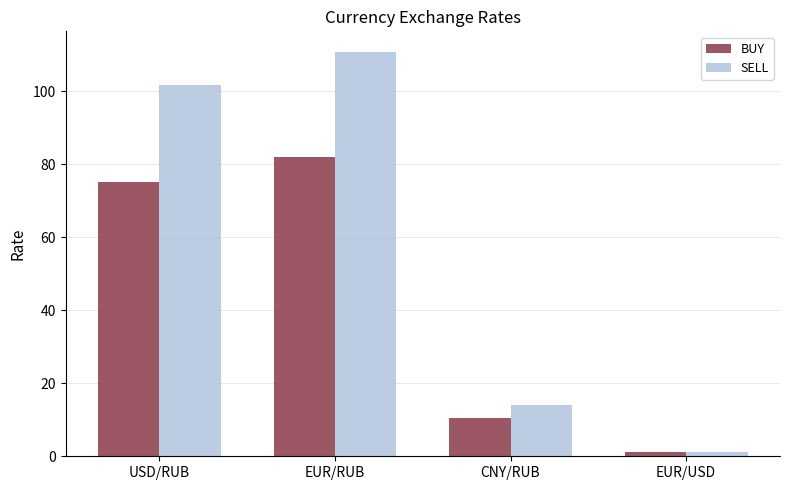

Does the chart contain stacked bars?

No